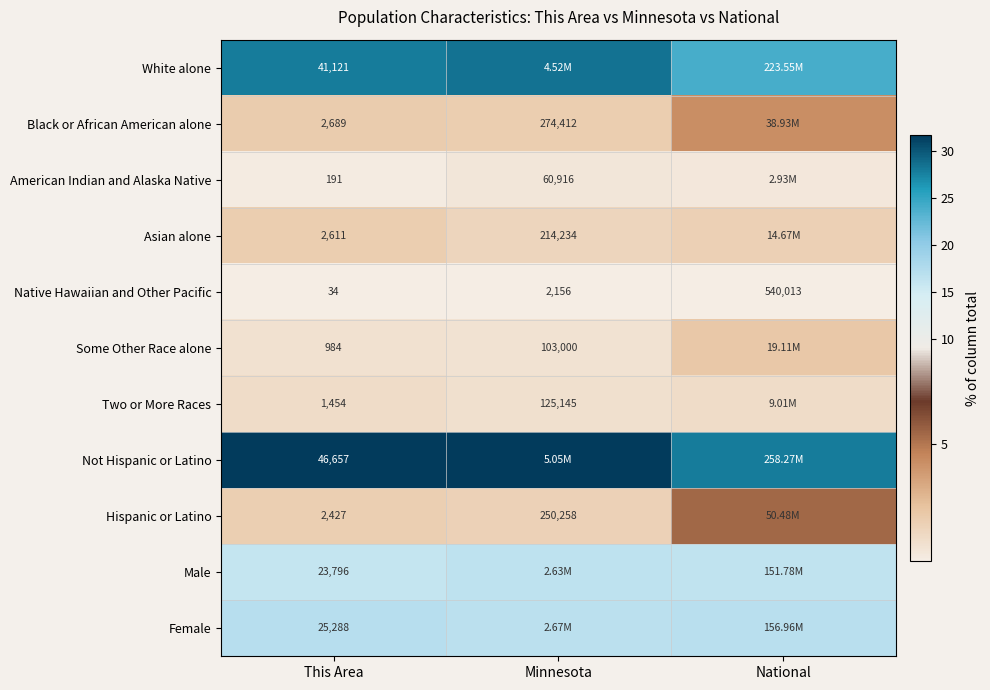

Where is Native Hawaiian and Other Pacific nearest to the value 270023?

Minnesota